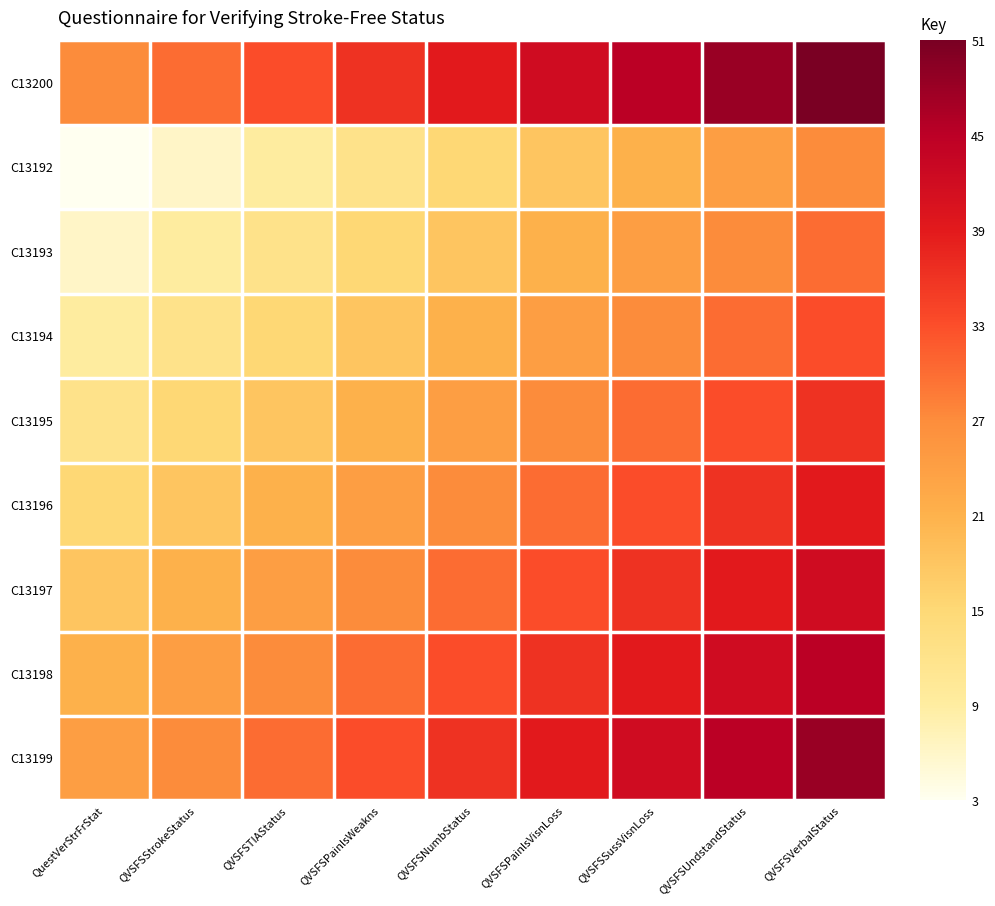

How many distinct data groups are displayed?

9